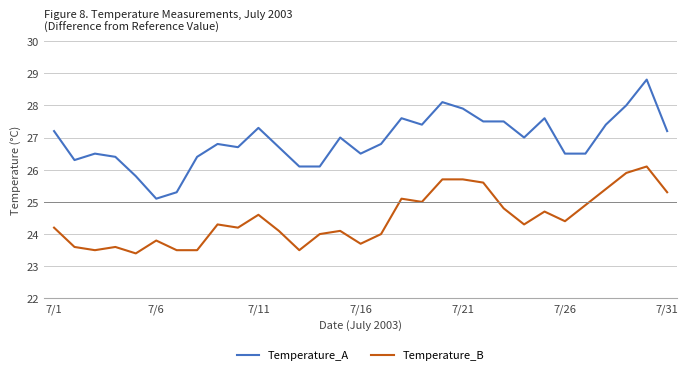

True or false: Temperature_A and Temperature_B cross at least once.

False